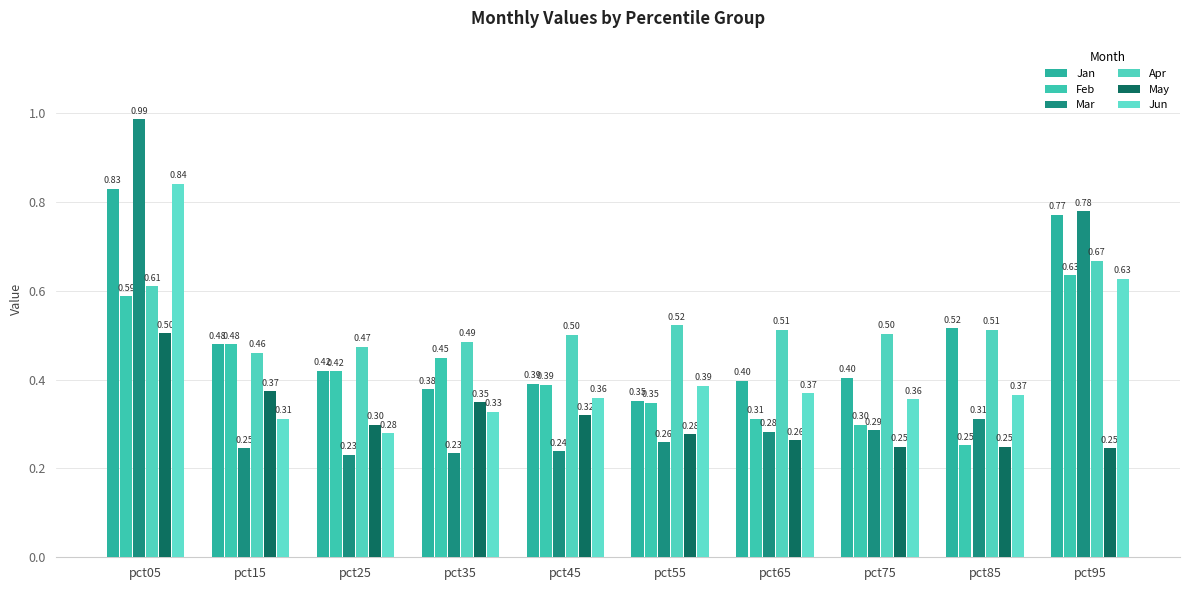

Count the number of data series in this chart.

6